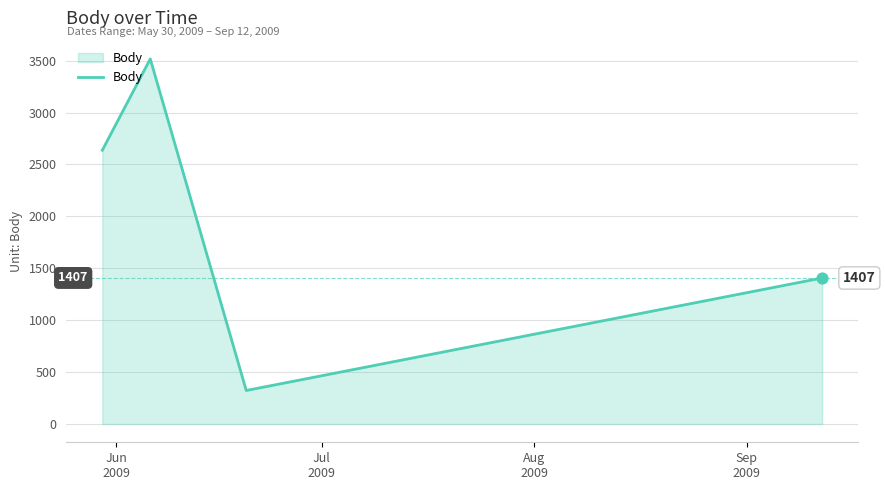

What is the difference between the second highest and second lowest values?

1230